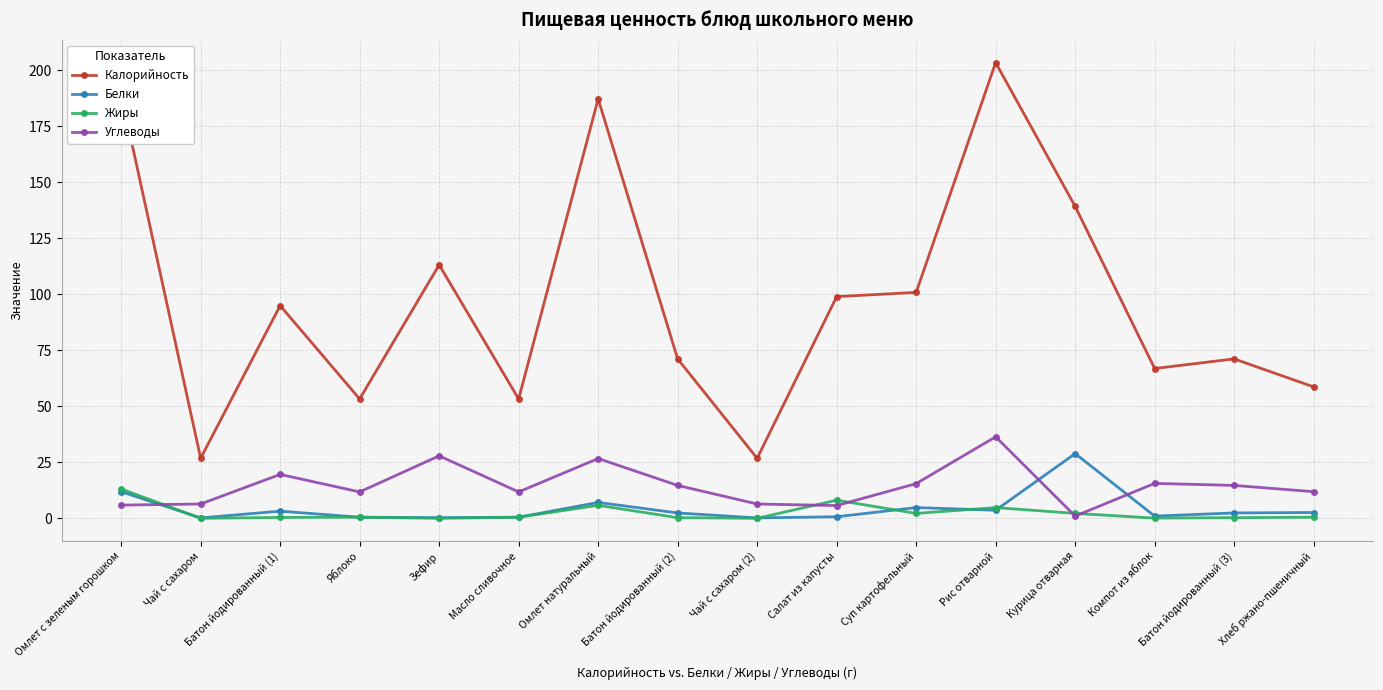

What is the difference between the highest and lowest values at Хлеб ржано-пшеничный?

58.2